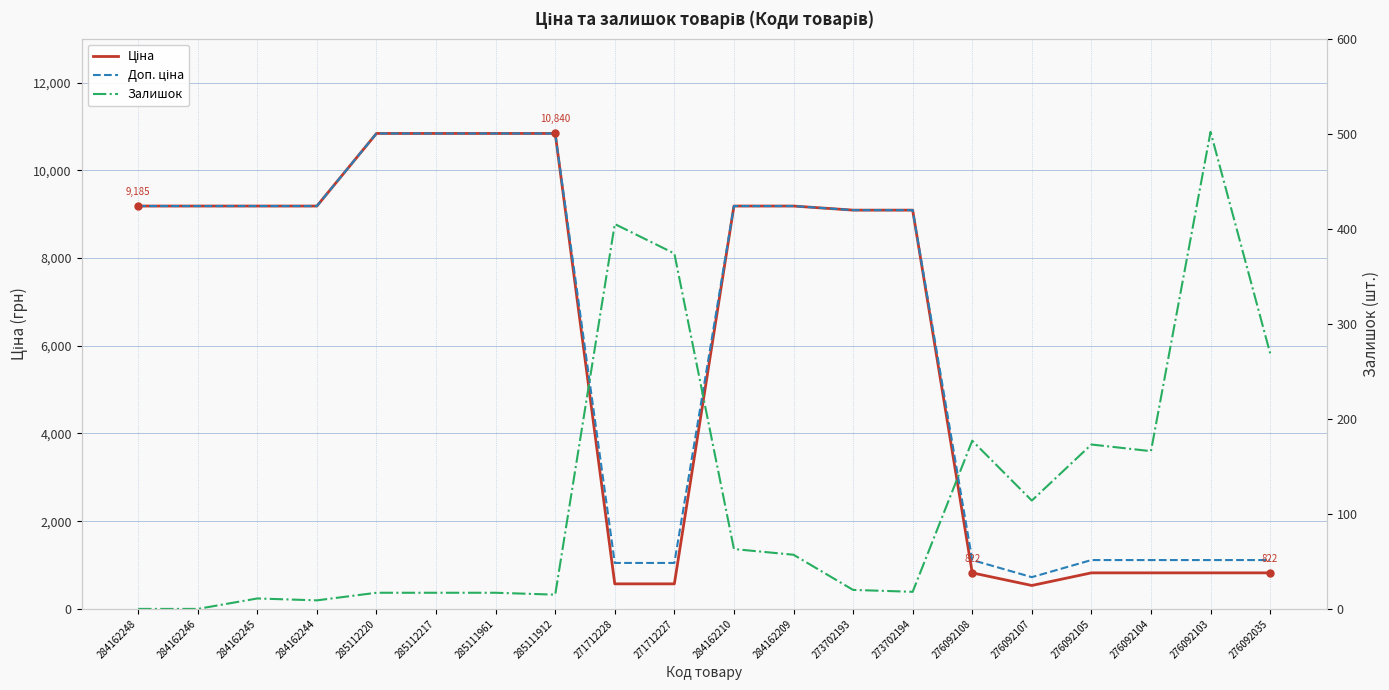

What is the average value of the Залишок series?

121.2